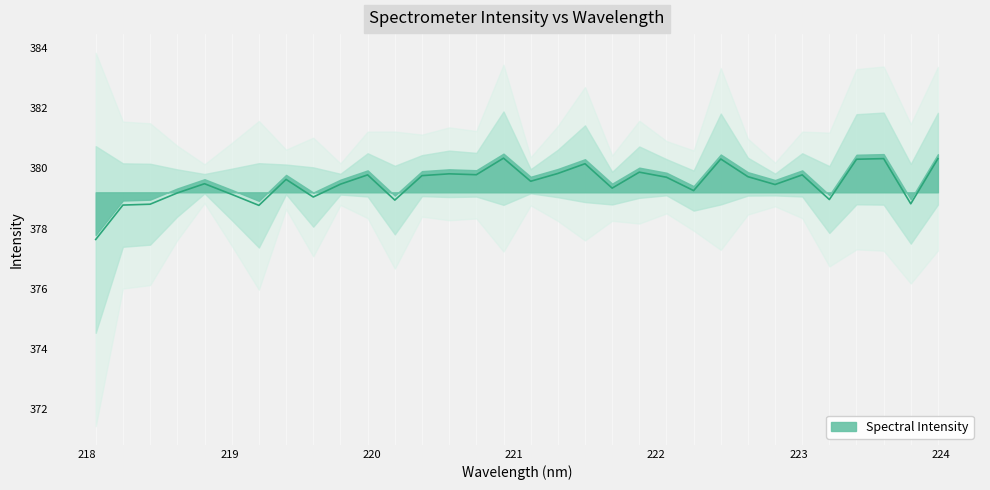

Rank the categories by value from lowest to highest.

218.0596, 219.2067, 218.2508, 218.442, 223.7895, 220.1623, 223.2172, 219.589, 219.0156, 218.6332, 222.263, 221.6902, 222.8355, 219.7801, 218.8244, 221.1174, 219.3979, 222.0721, 222.6447, 220.3533, 219.9712, 223.0264, 220.7354, 220.5444, 221.3083, 221.8812, 221.4993, 223.408, 222.4538, 223.9802, 223.5987, 220.9264